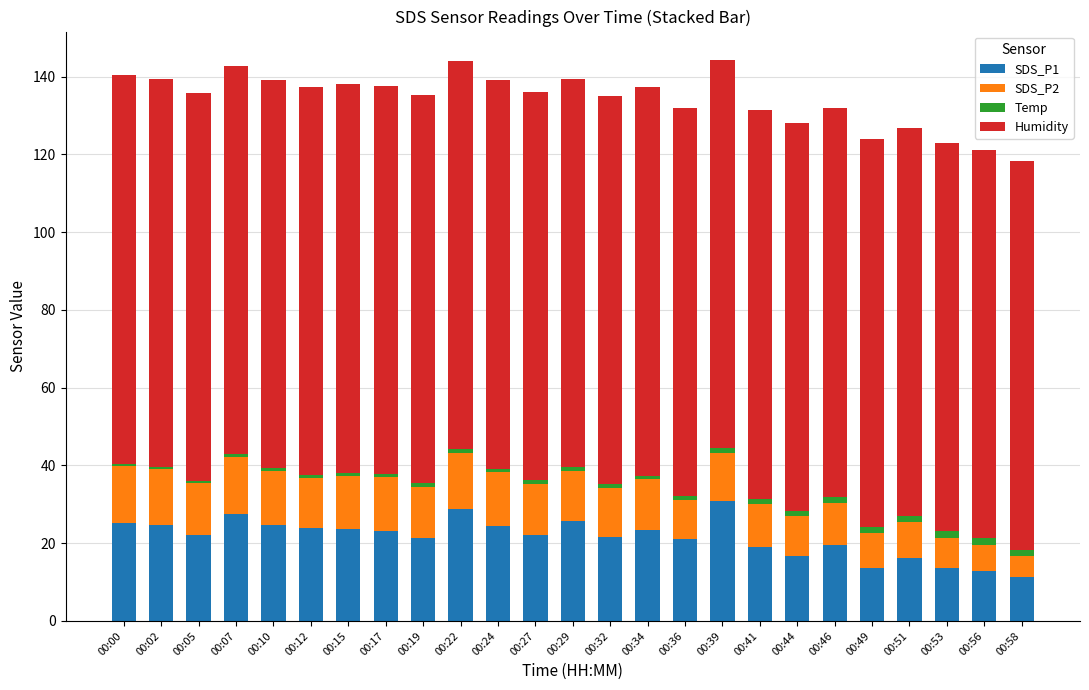

Count the number of data series in this chart.

4